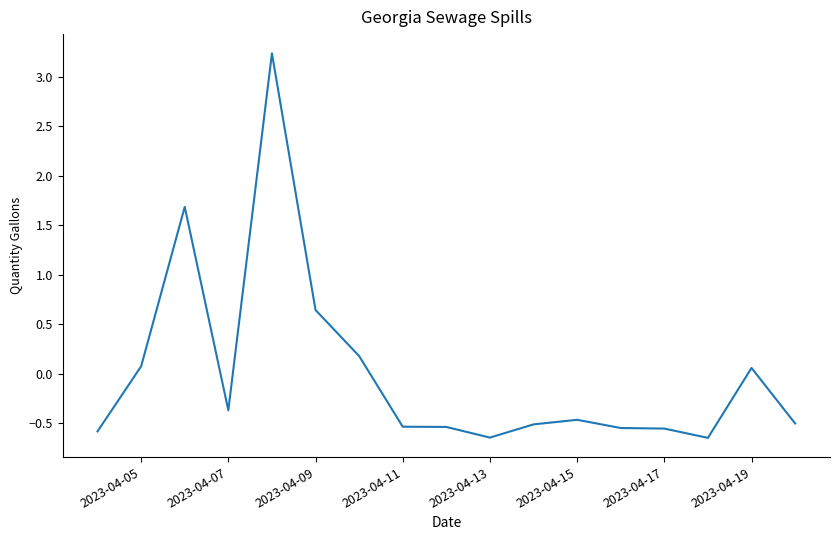

What is the greatest value displayed?

3.2